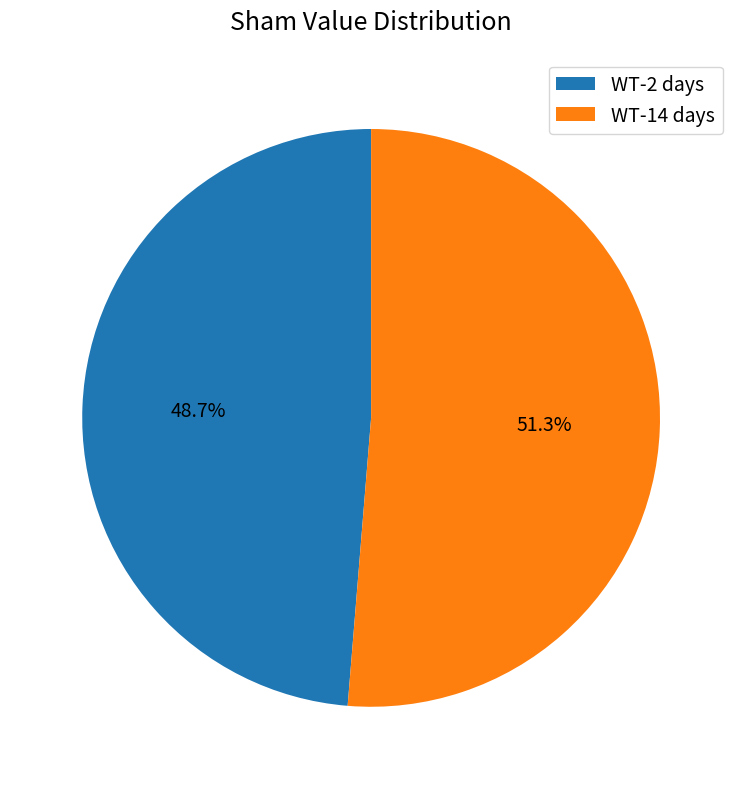

Which category has the smallest portion of the pie?

WT-2 days